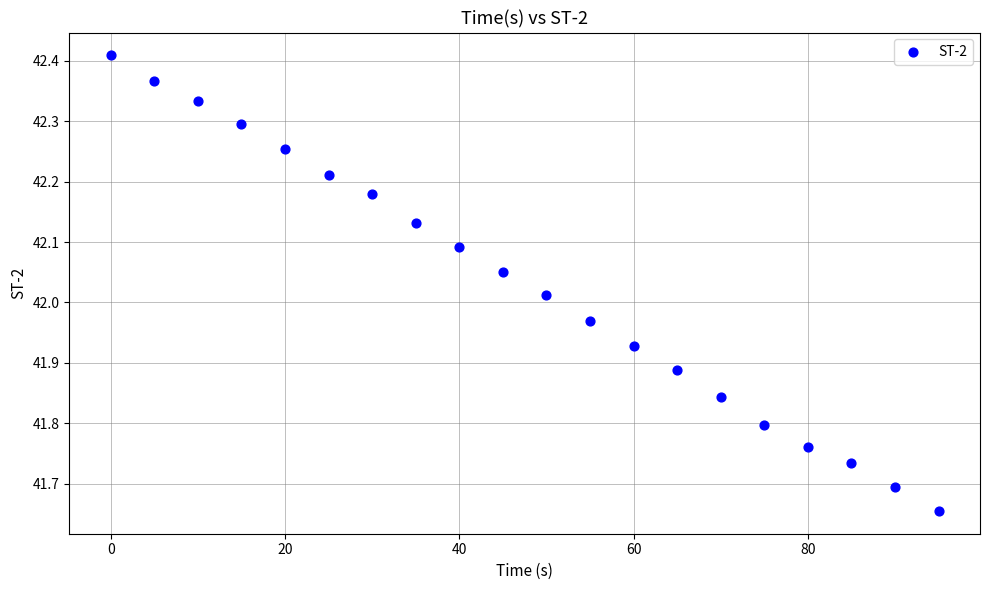

What is the range of X values (max minus min)?

95.0